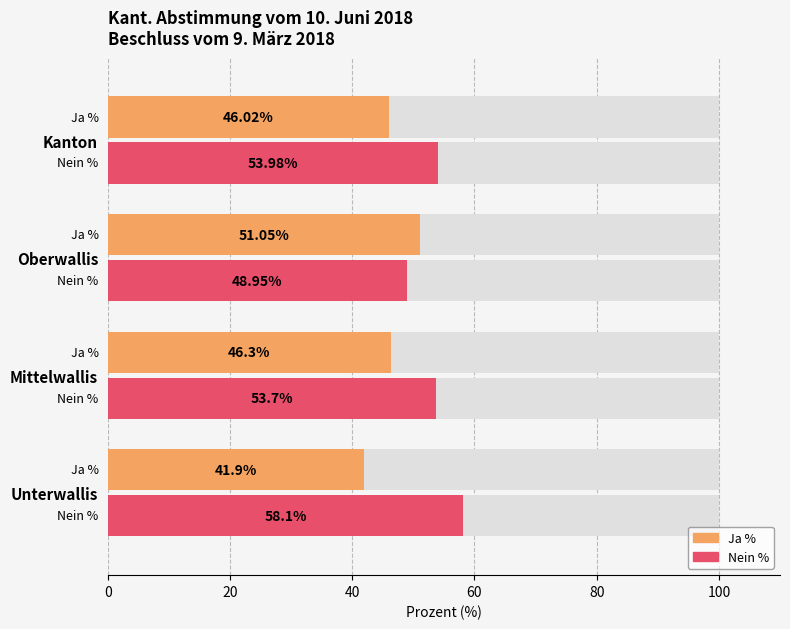

Which series changed the most between Oberwallis and Kanton?

Ja %